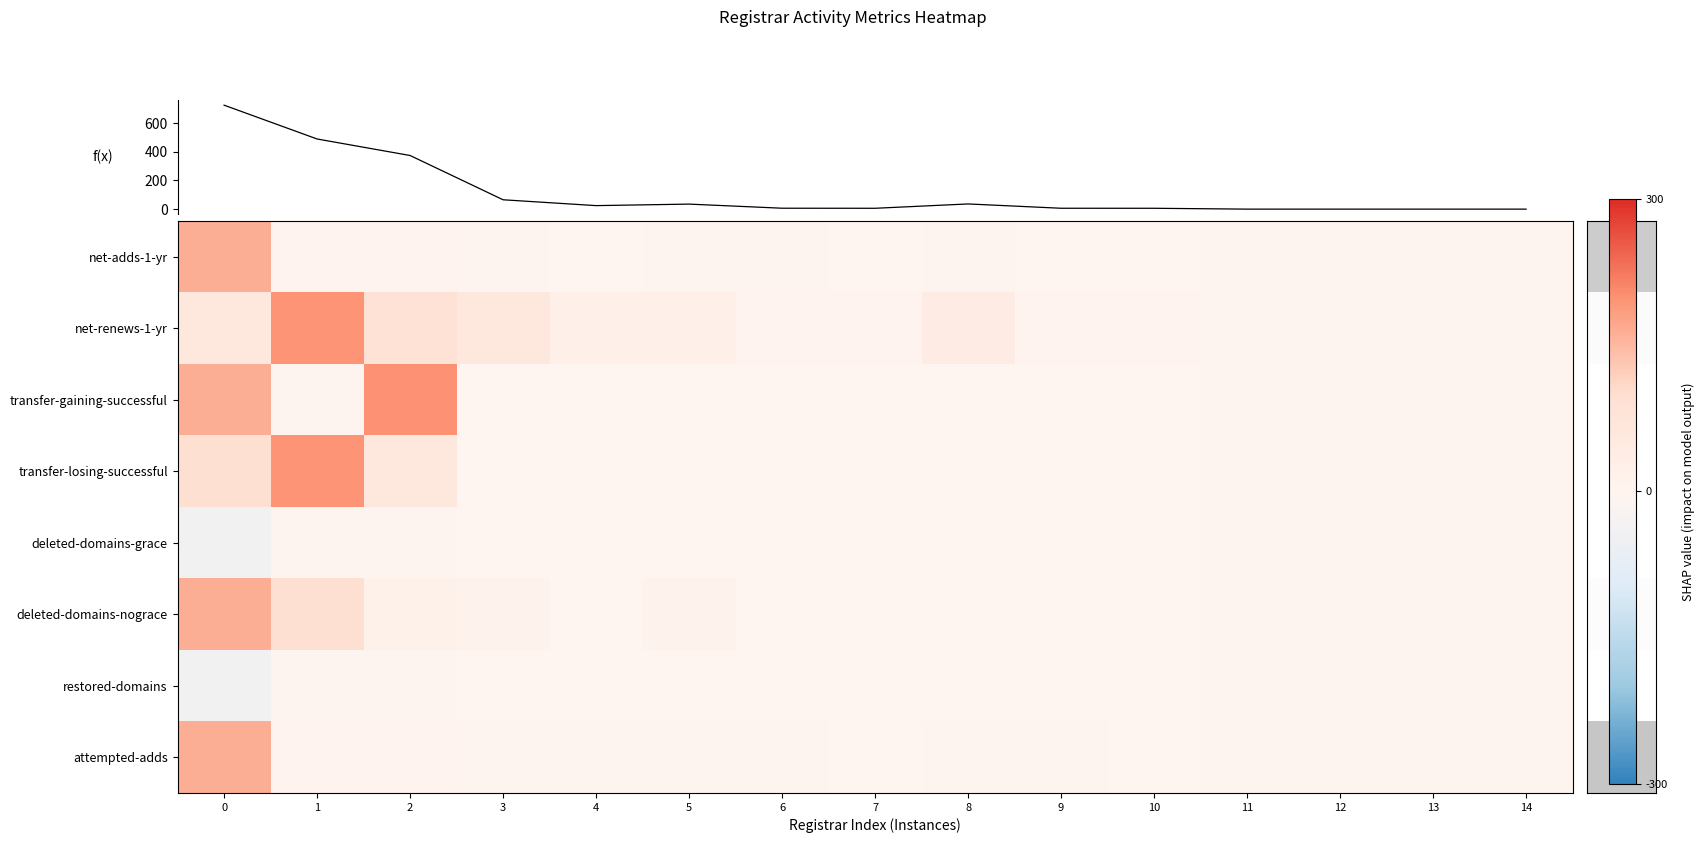

What is the maximum value shown in the chart?

197.4